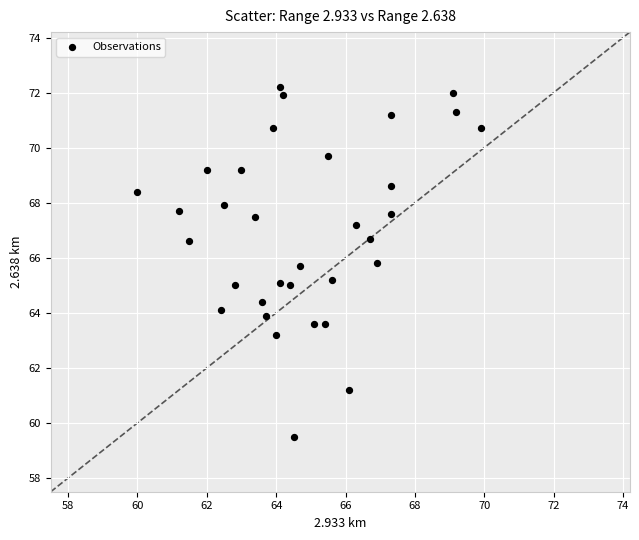

What is the range of X values (max minus min)?

9.9